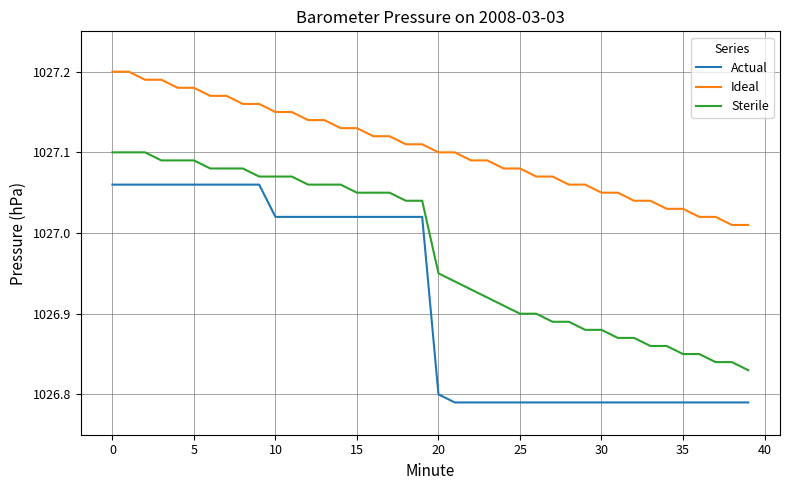

Which series has the largest total across all categories?

Ideal